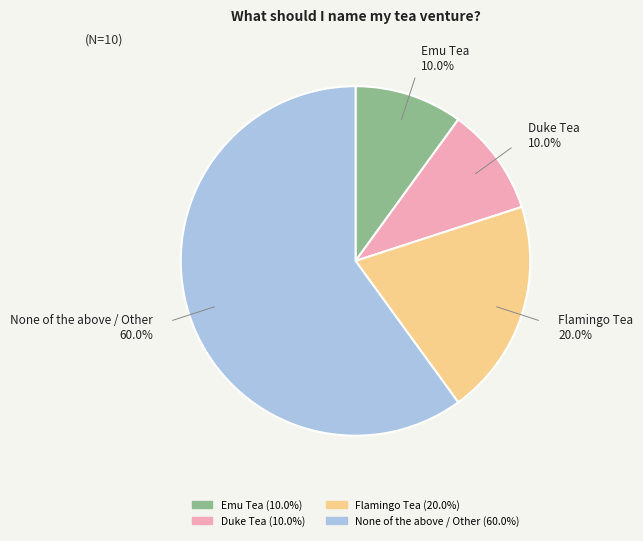

Which has a higher value, Emu Tea or Flamingo Tea?

Flamingo Tea